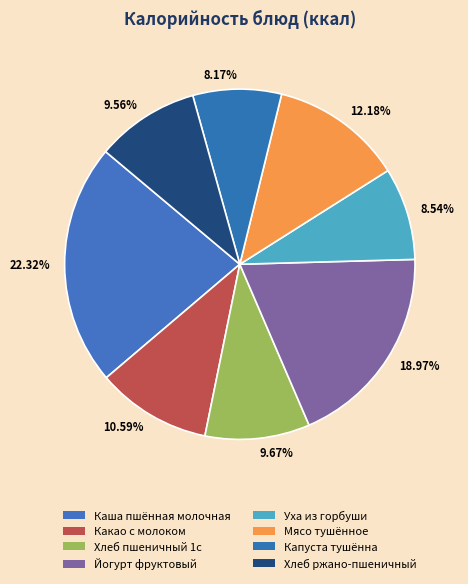

Approximately how many times larger is the value at 9.56% compared to 8.54%?

1.1